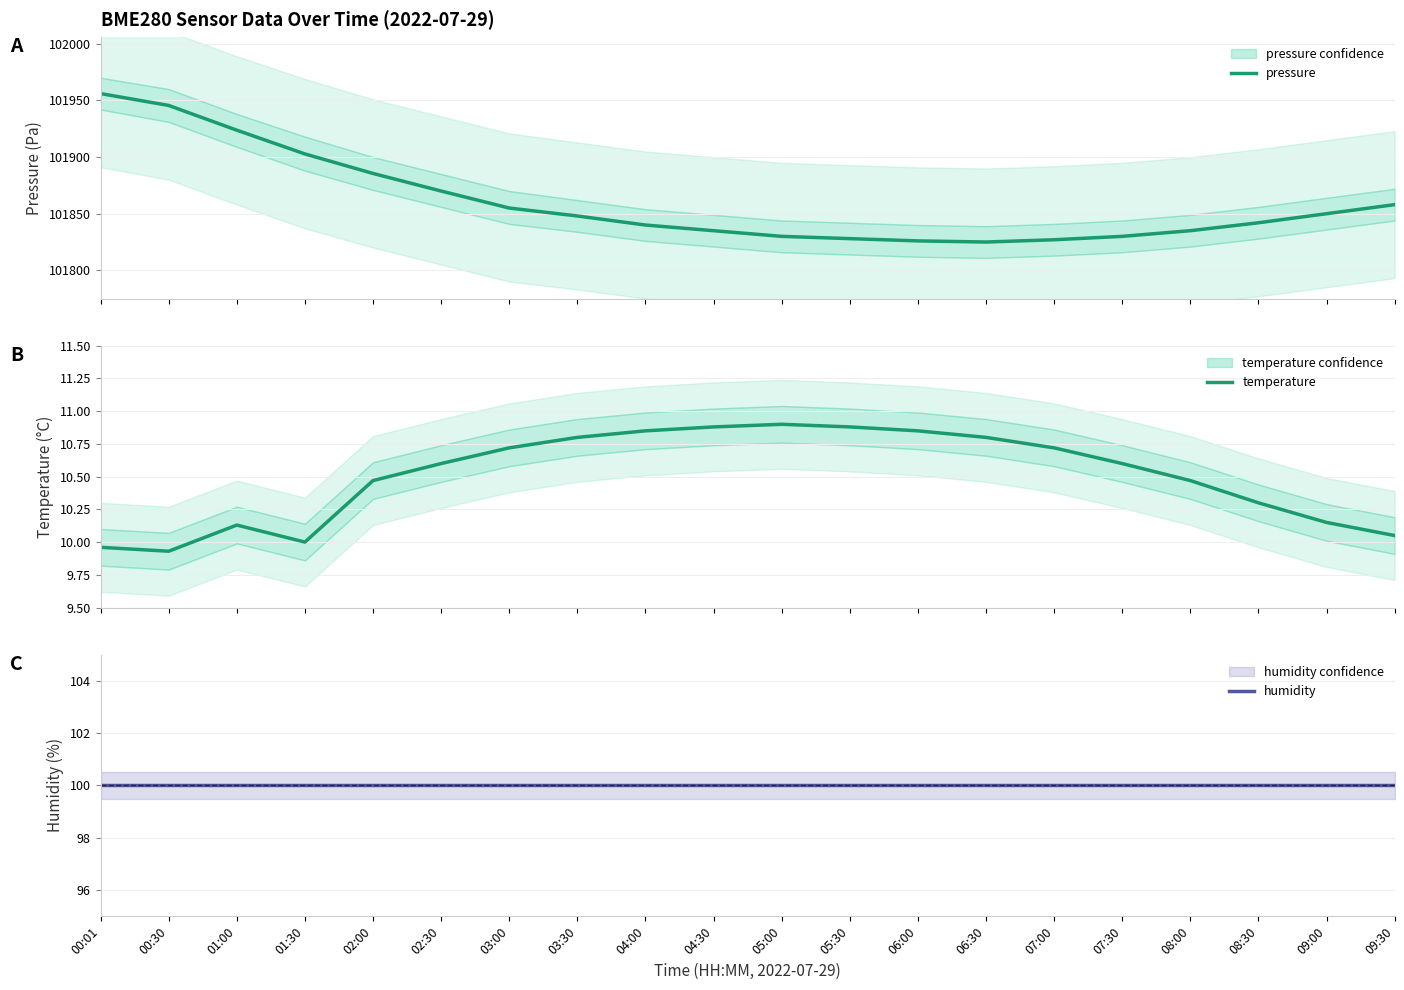

What are all the series names shown in the legend?

pressure, temperature, humidity